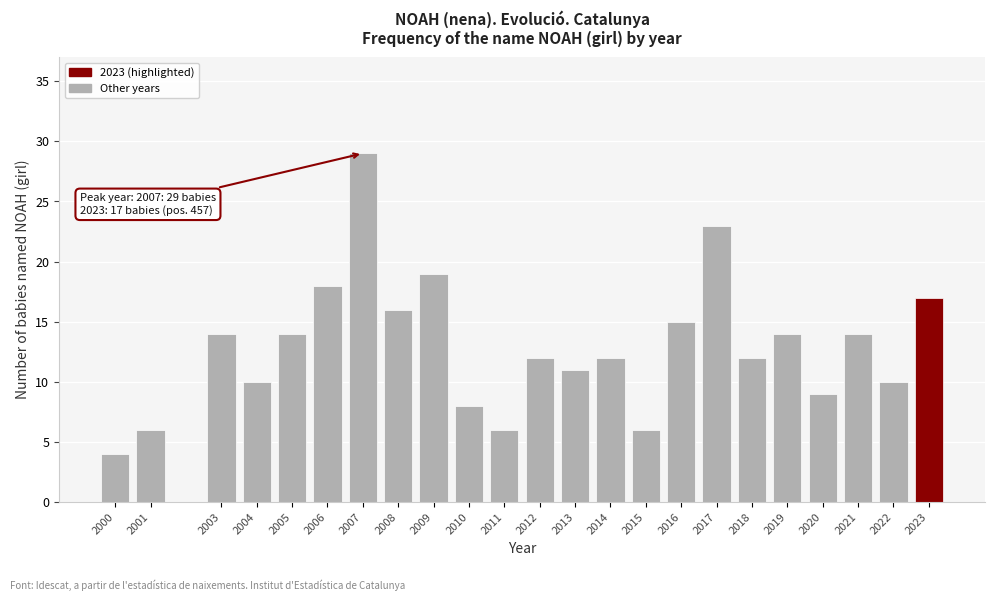

Reading left to right, what are all the values shown in this chart?

2000=4	2001=6	2003=14	2004=10	2005=14	2006=18	2007=29	2008=16	2009=19	2010=8	2011=6	2012=12	2013=11	2014=12	2015=6	2016=15	2017=23	2018=12	2019=14	2020=9	2021=14	2022=10	2023=17